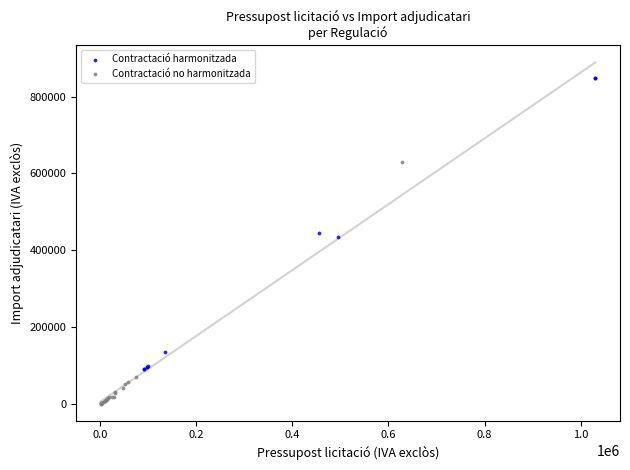

Which series contains the lowest Y value?

Contractació no harmonitzada